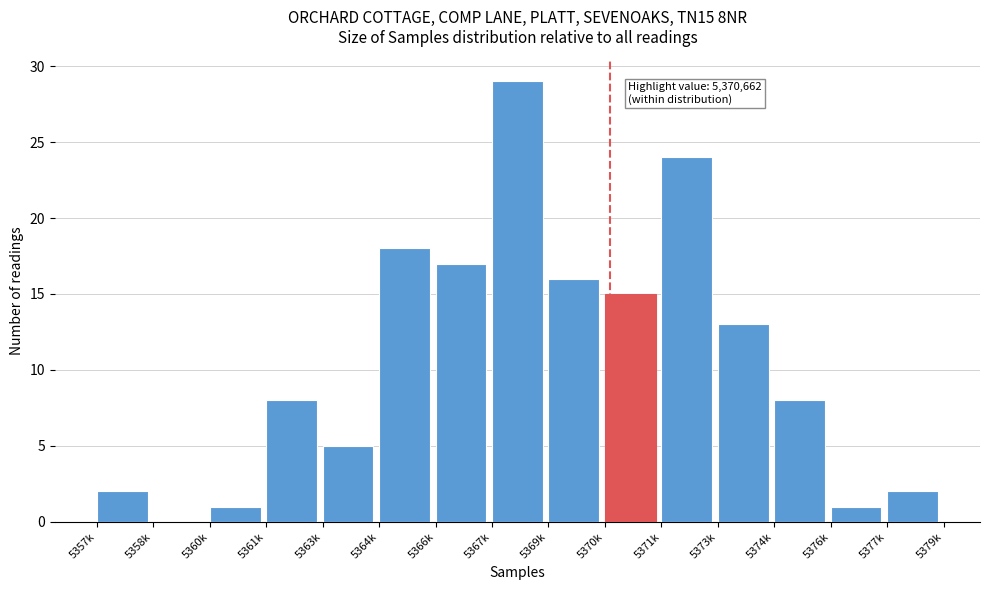

Reading left to right, list all the values displayed in this chart.

5357k=2	5358k=0	5360k=1	5361k=8	5363k=5	5364k=18	5366k=17	5367k=29	5369k=16	5370k=15	5371k=24	5373k=13	5374k=8	5376k=1	5377k=2